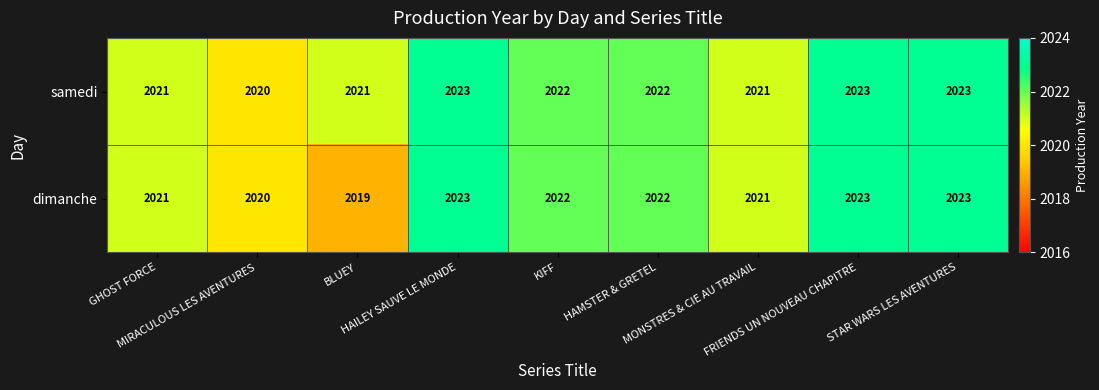

Rank the series by their average value, from lowest to highest.

dimanche, samedi